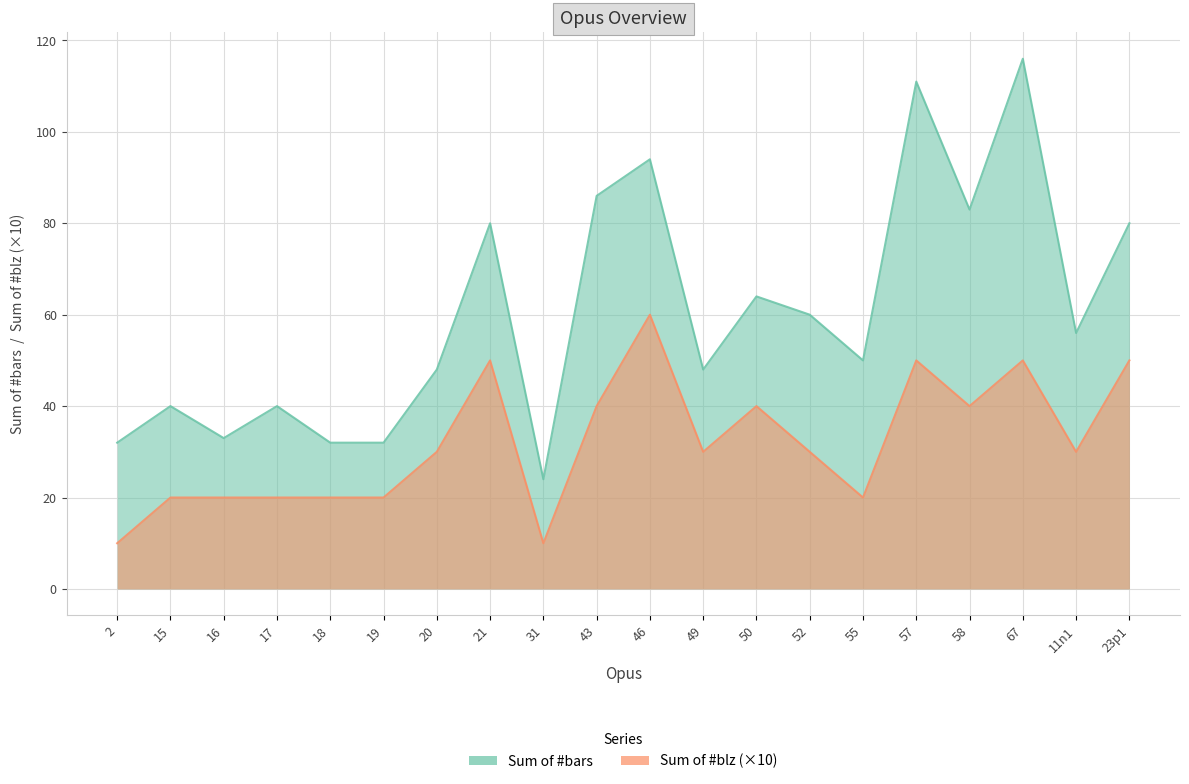

Count the number of data series in this chart.

2